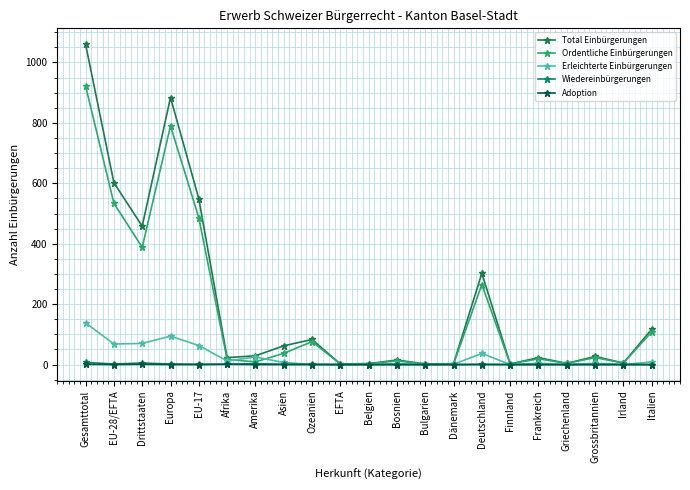

Which series has the widest spread of values?

Total Einbürgerungen